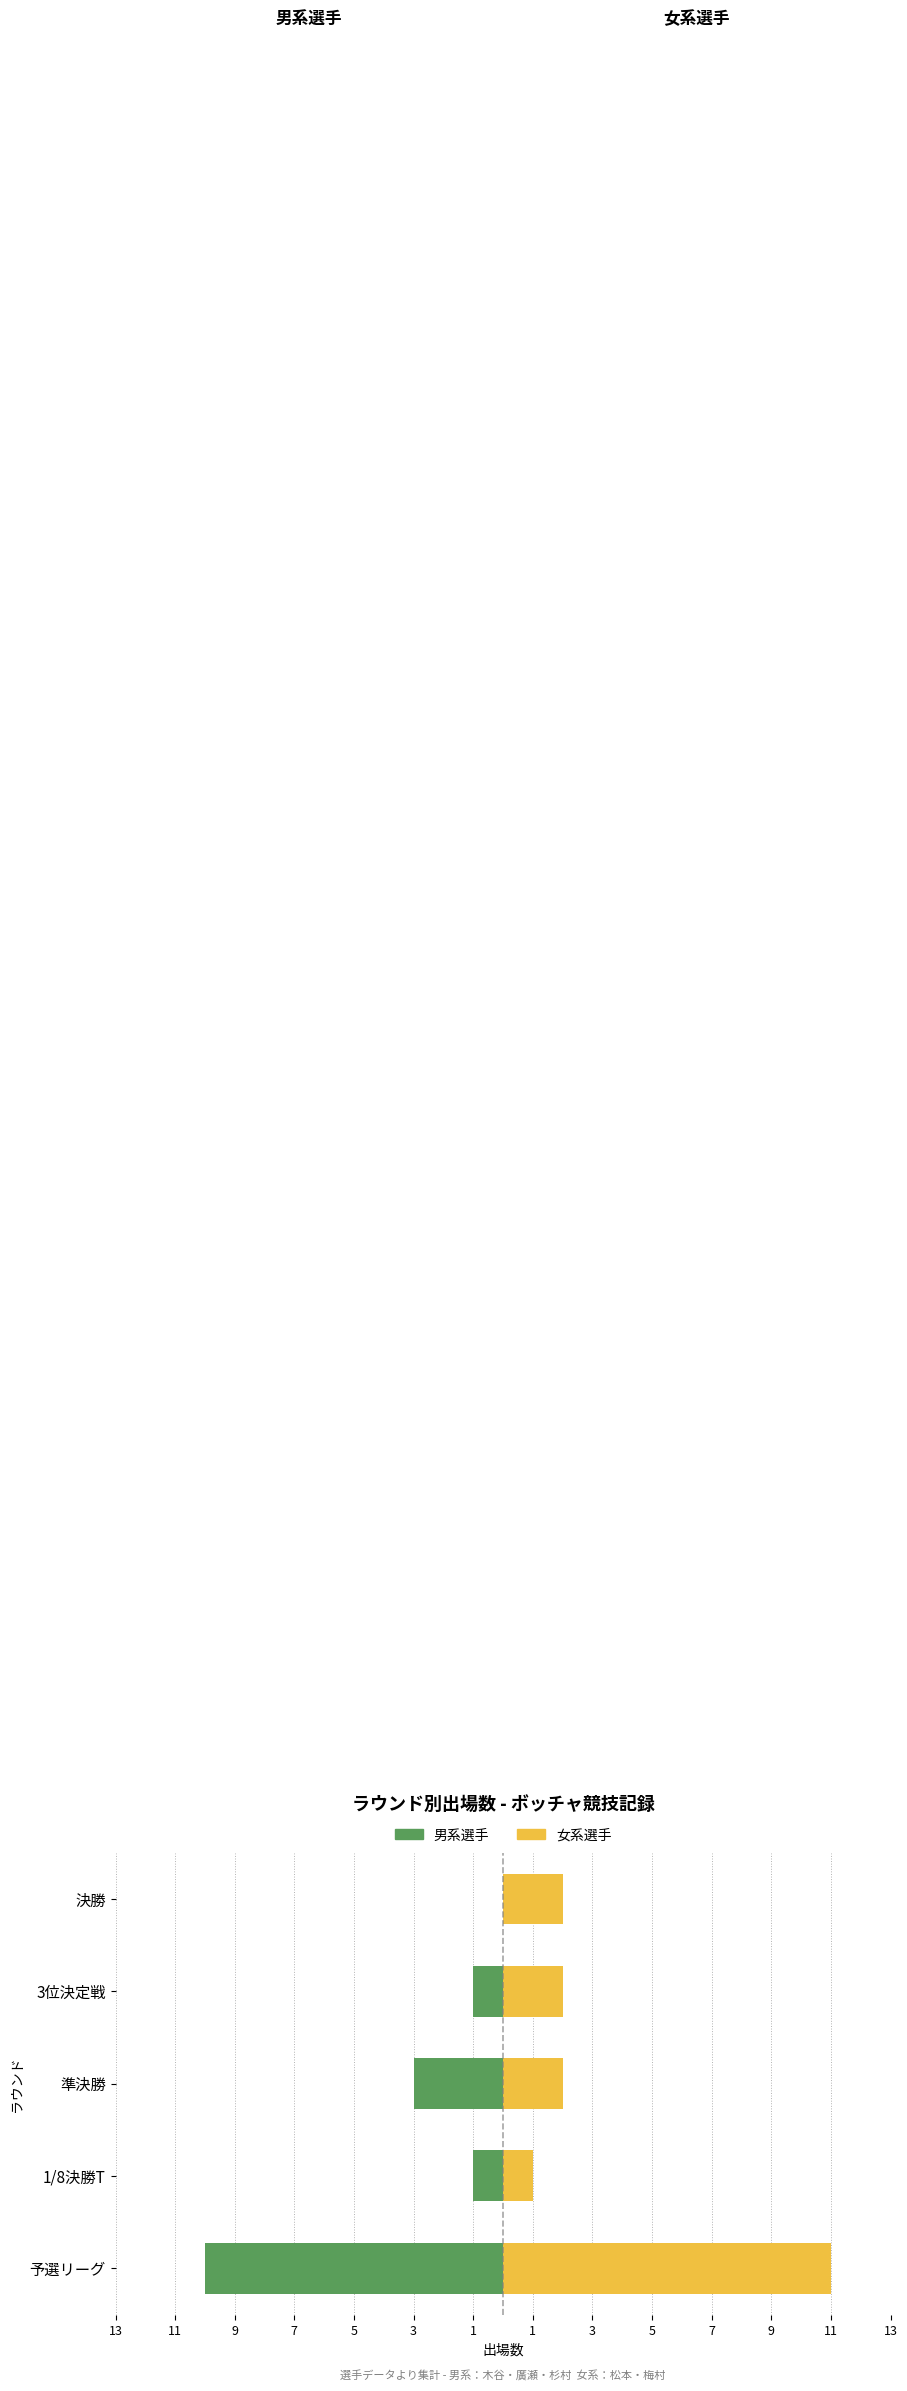

Which series has the widest spread of values?

男系選手